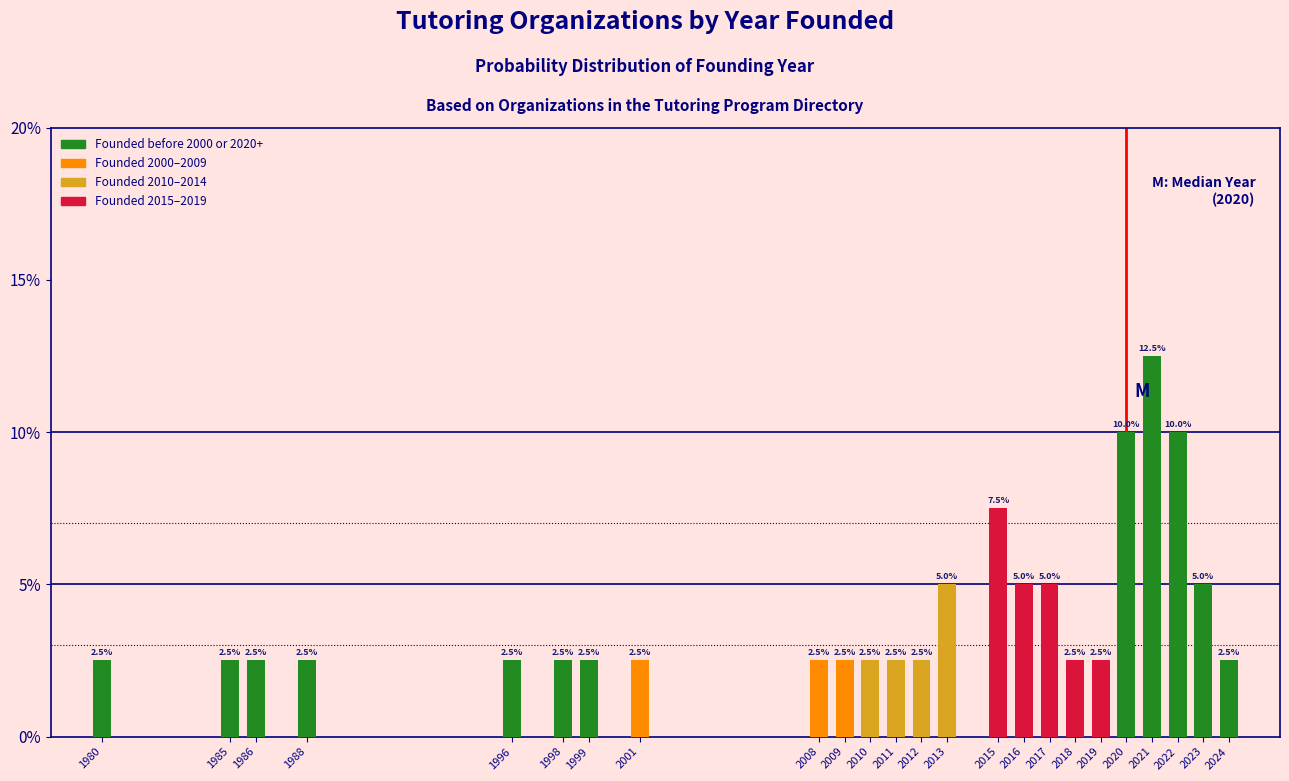

Does the chart contain stacked bars?

No